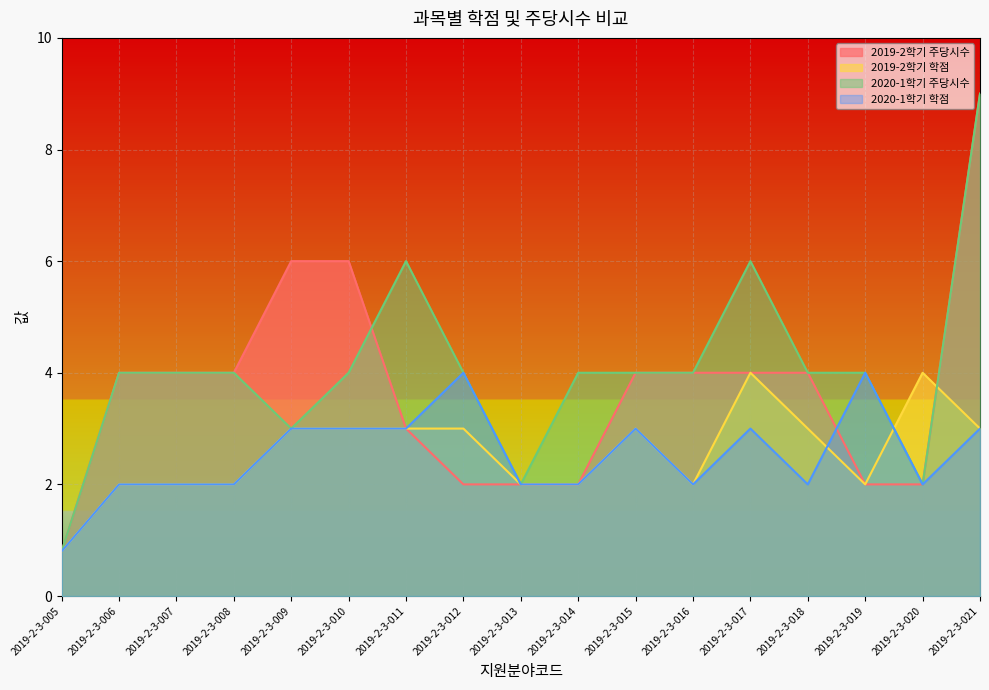

What is the sum of the 2020-1학기 학점 values at 2019-2-3-021 and 2019-2-3-015?

6.0